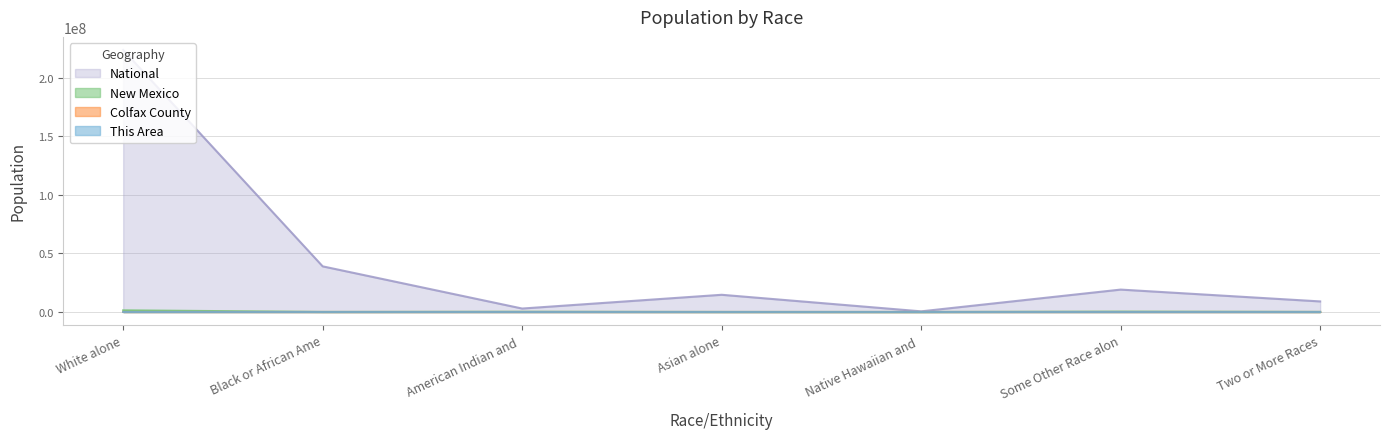

At which category is the sum across all series the highest?

White alone